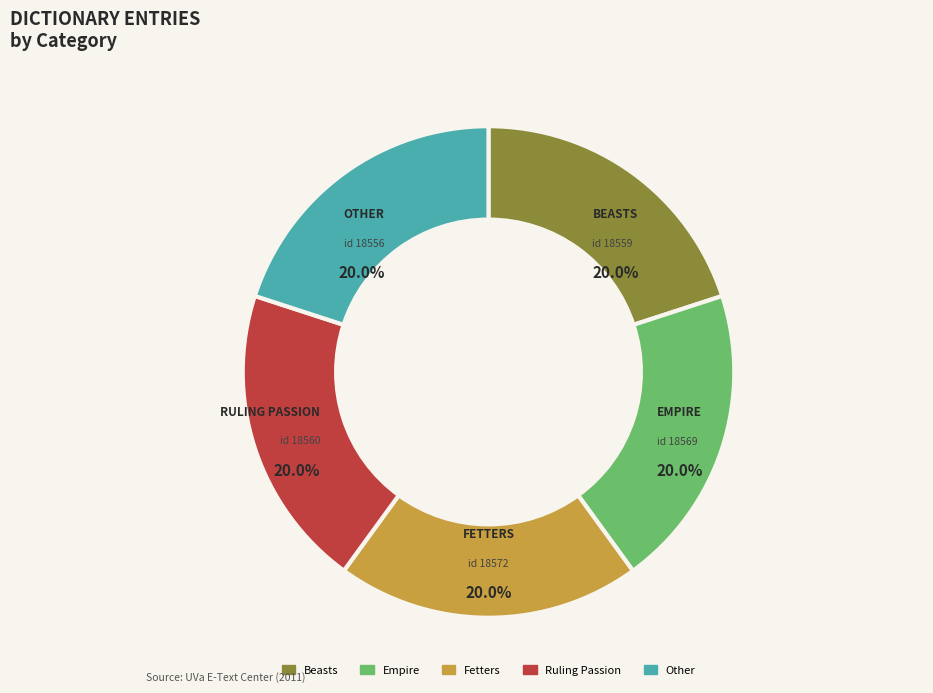

Approximately how many times larger is the value at Empire compared to Fetters?

1.0